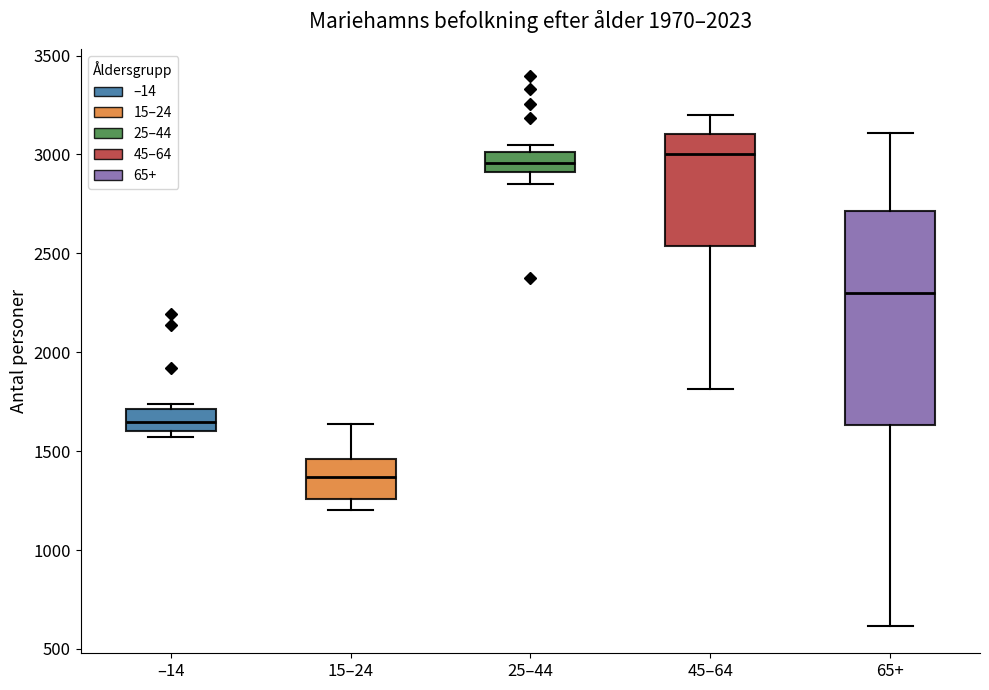

Reading left to right, read every box against the y-axis: the position of its median line, the range the box covers, and the ends of its whiskers. The values are not printed on the chart, so give them approximately, as read against the axis.

–14: median 1650, box 1600 to 1700, whiskers 1550 to 1750
15–24: median 1350, box 1250 to 1450, whiskers 1200 to 1650
25–44: median 2950, box 2900 to 3000, whiskers 2850 to 3050
45–64: median 3000, box 2550 to 3100, whiskers 1800 to 3200
65+: median 2300, box 1650 to 2700, whiskers 600 to 3100